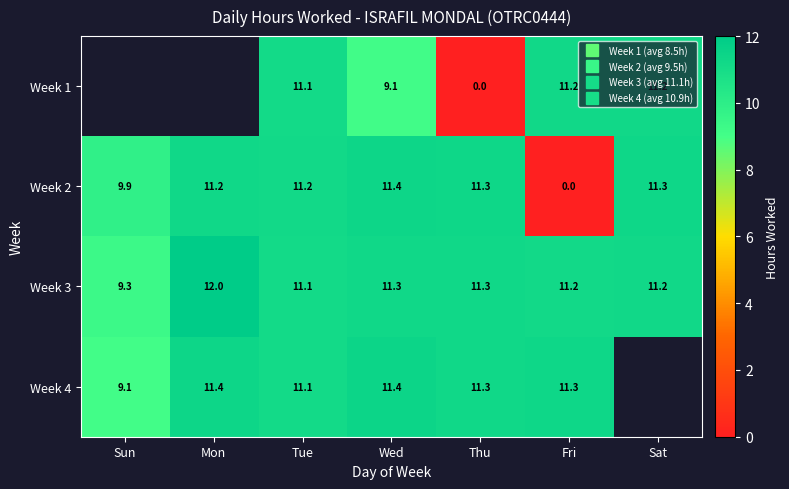

Which series has the largest range (max minus min)?

Week 2